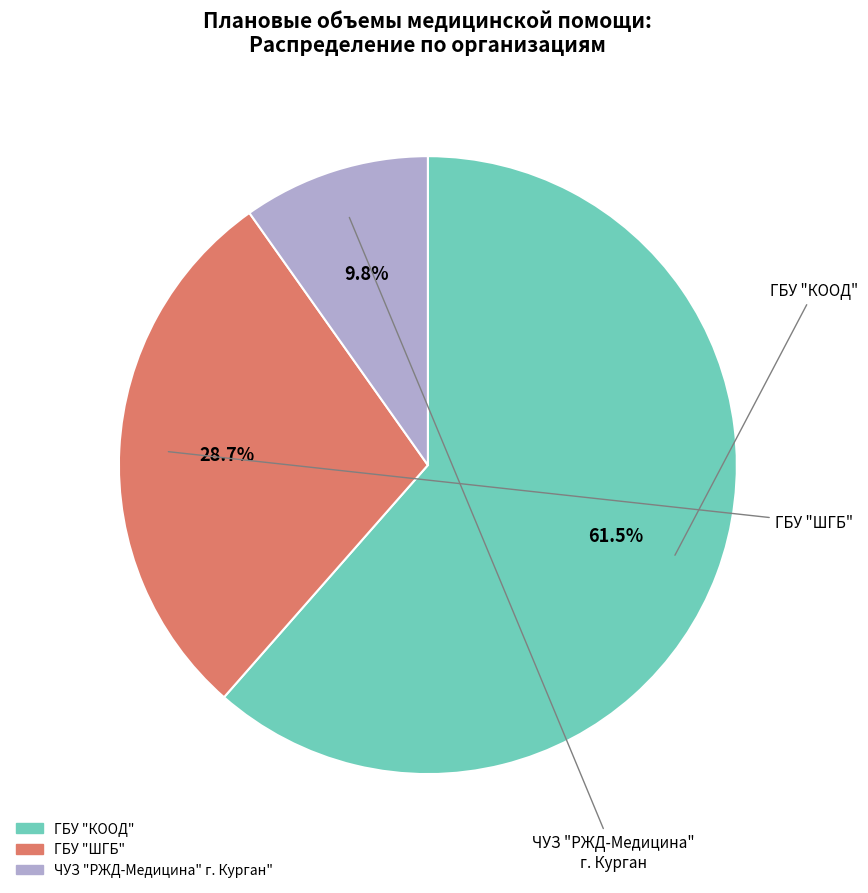

Which category has the biggest portion of the pie?

ГБУ "КООД"